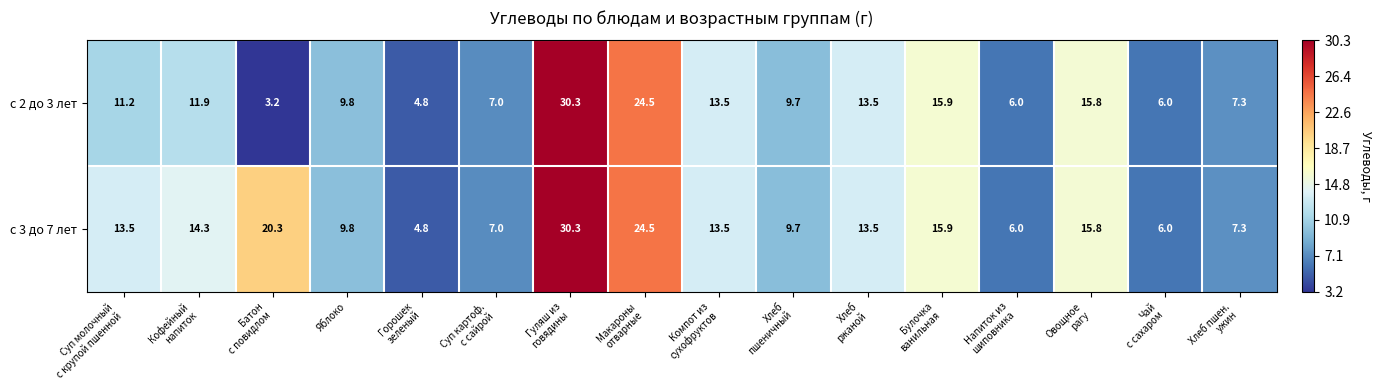

What is the difference between the maximum and second lowest values in the с 2 до 3 лет series?

25.5